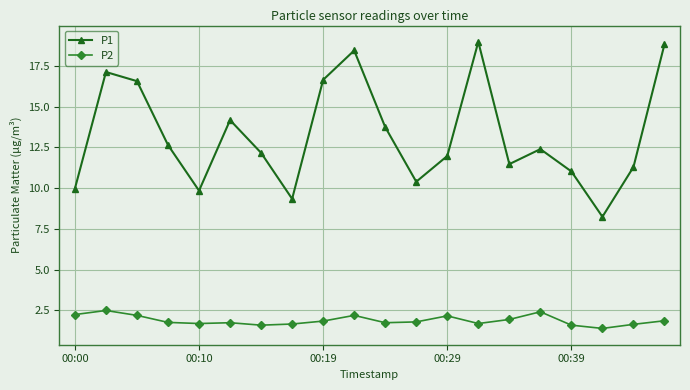

What is the smallest value displayed?

1.4